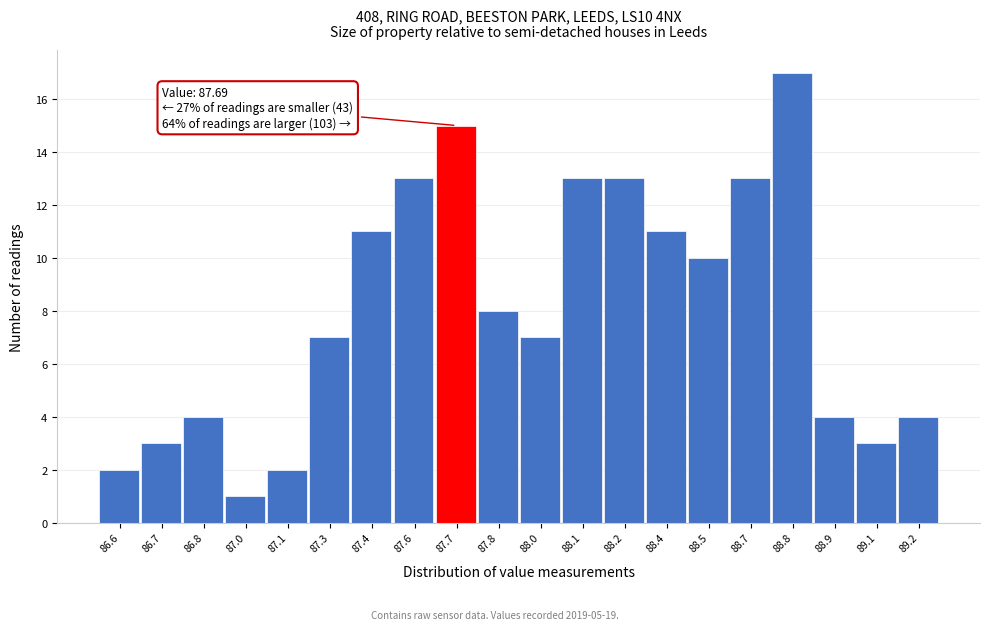

Reading left to right, list all the values displayed in this chart.

86.6=2	86.7=3	86.8=4	87.0=1	87.1=2	87.3=7	87.4=11	87.6=13	87.7=15	87.8=8	88.0=7	88.1=13	88.2=13	88.4=11	88.5=10	88.7=13	88.8=17	88.9=4	89.1=3	89.2=4